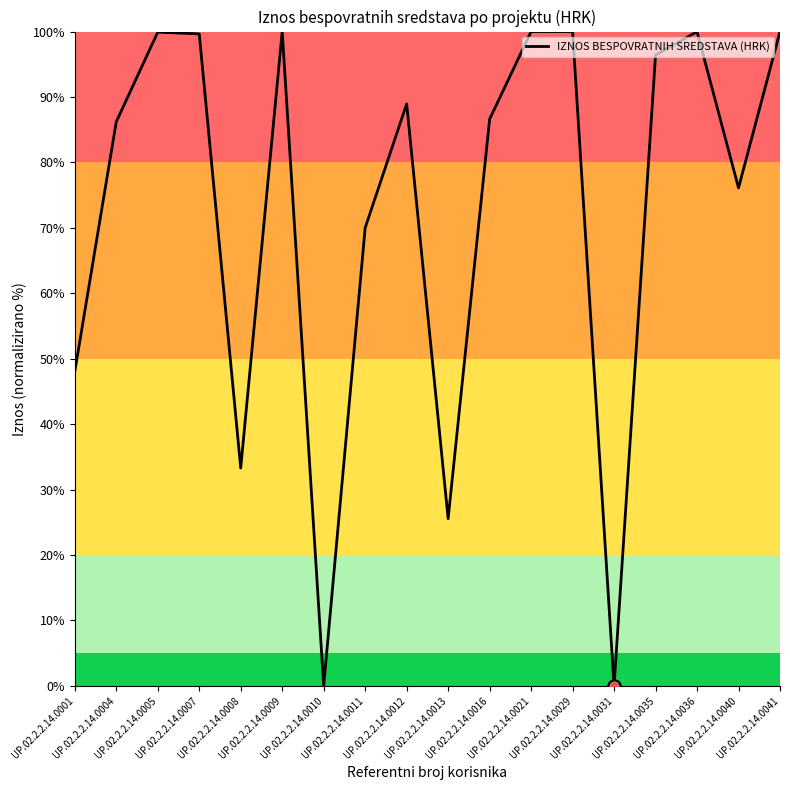

What is the change in value from UP.02.2.2.14.0004 to UP.02.2.2.14.0008?

-52.9